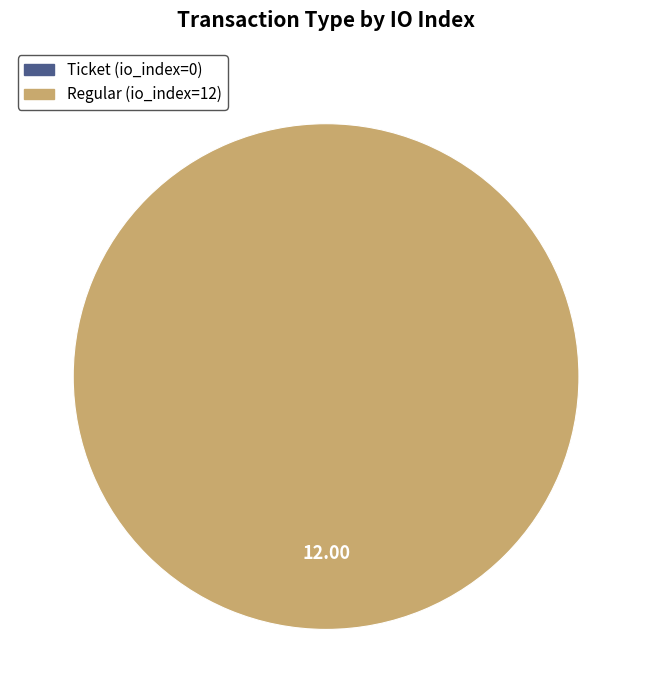

Which category accounts for the majority?

Regular (io_index=12)